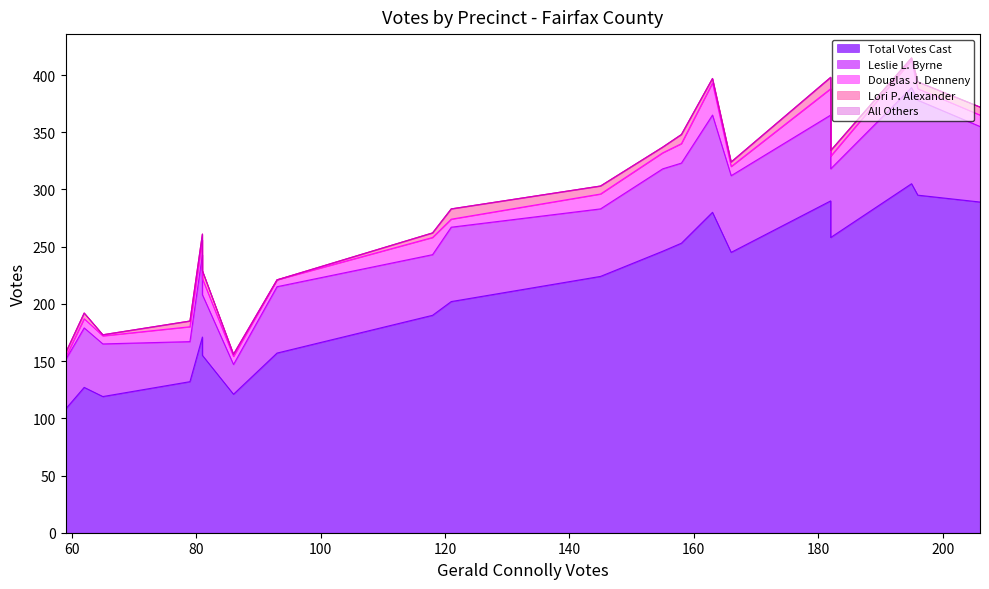

What is the difference between the maximum and second lowest values in the Leslie L. Byrne series?

50